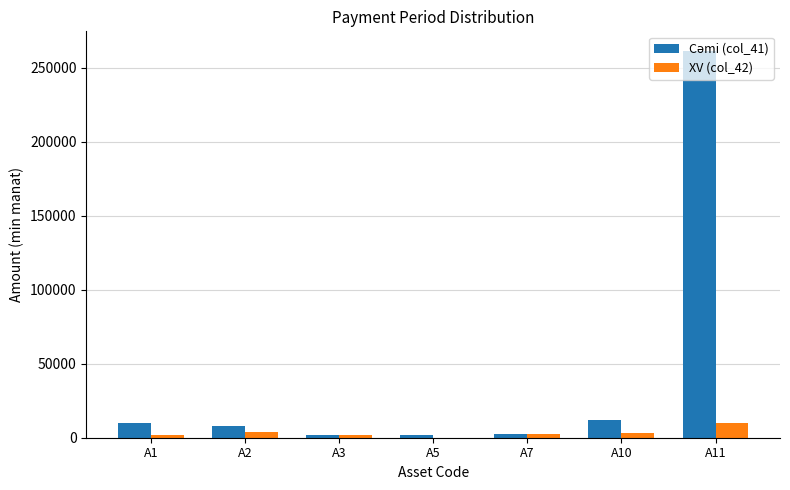

What is the highest value of the XV (col_42) series?

10258.2